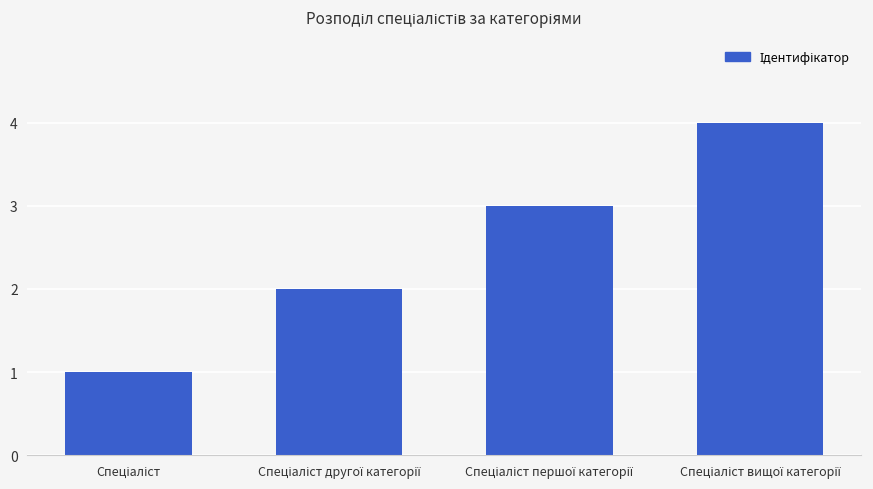

What is the difference between the maximum and minimum values?

3